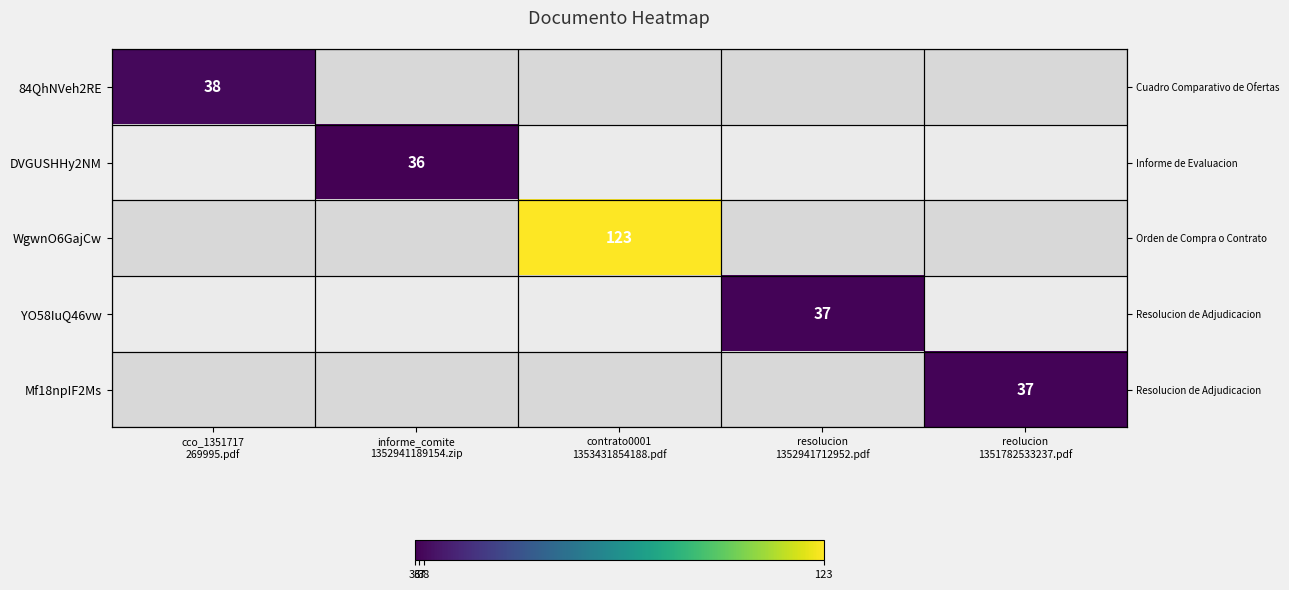

At which category does the chart reach its peak across all series?

contrato0001
1353431854188.pdf